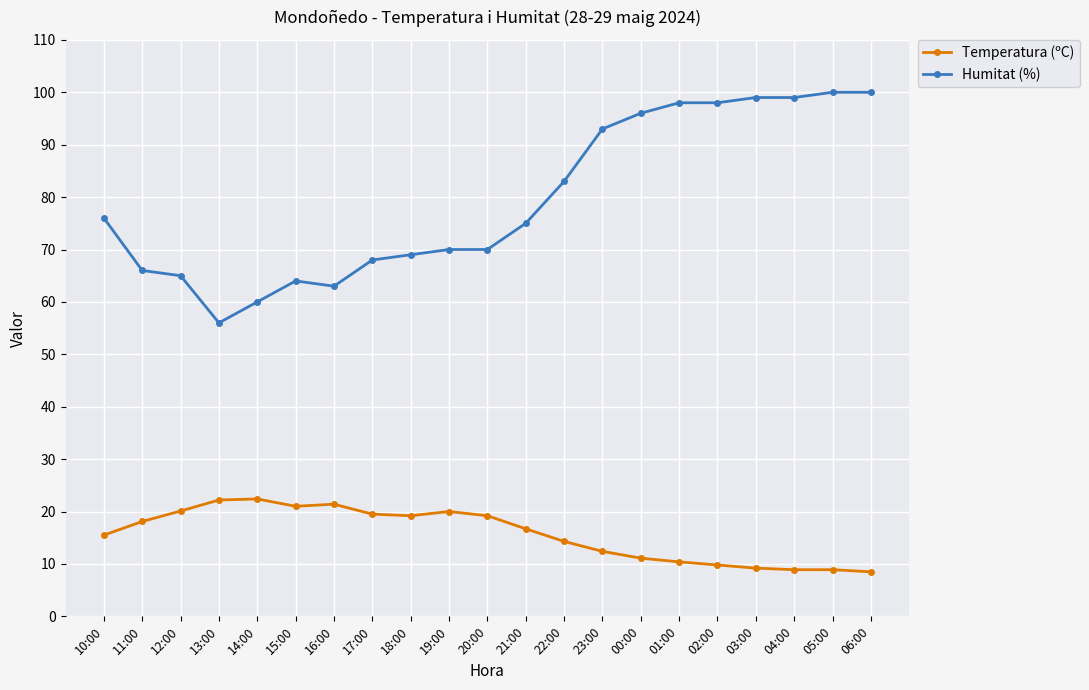

At which category does Humitat (%) reach its first local valley?

13:00